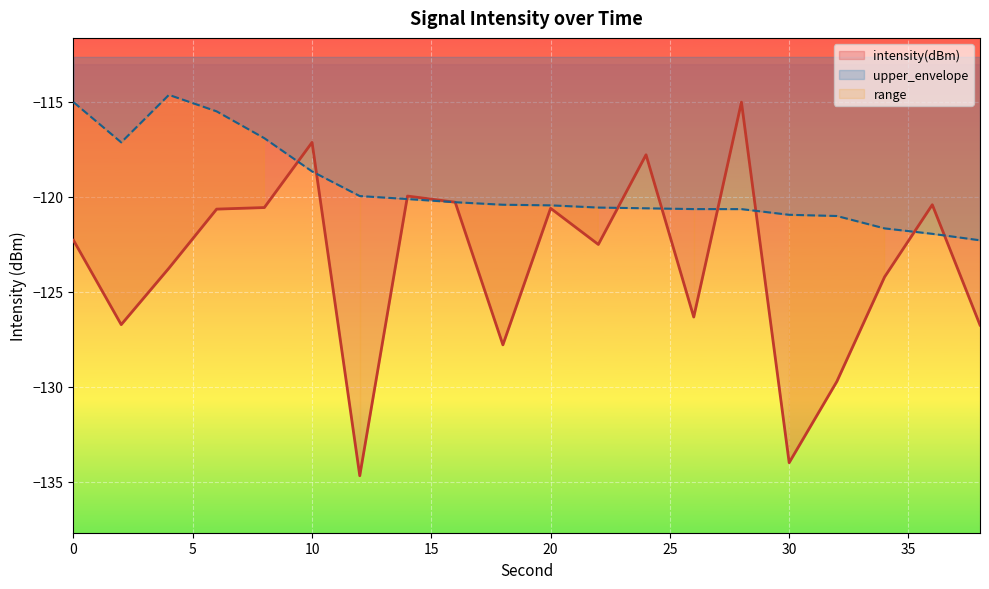

What is the sum of the upper_envelope values at 6 and 26?

-236.2